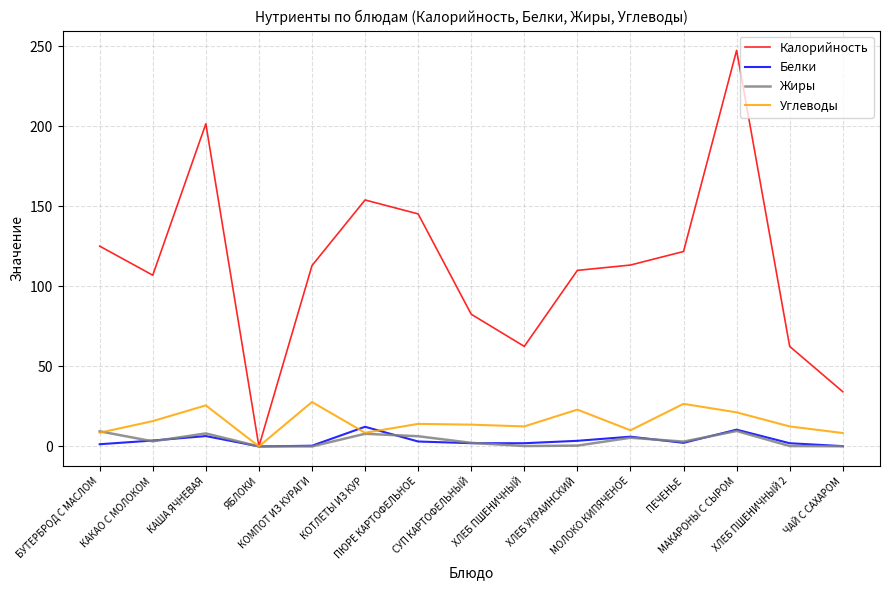

True or false: Белки has more than 1 points higher than both neighbors.

True